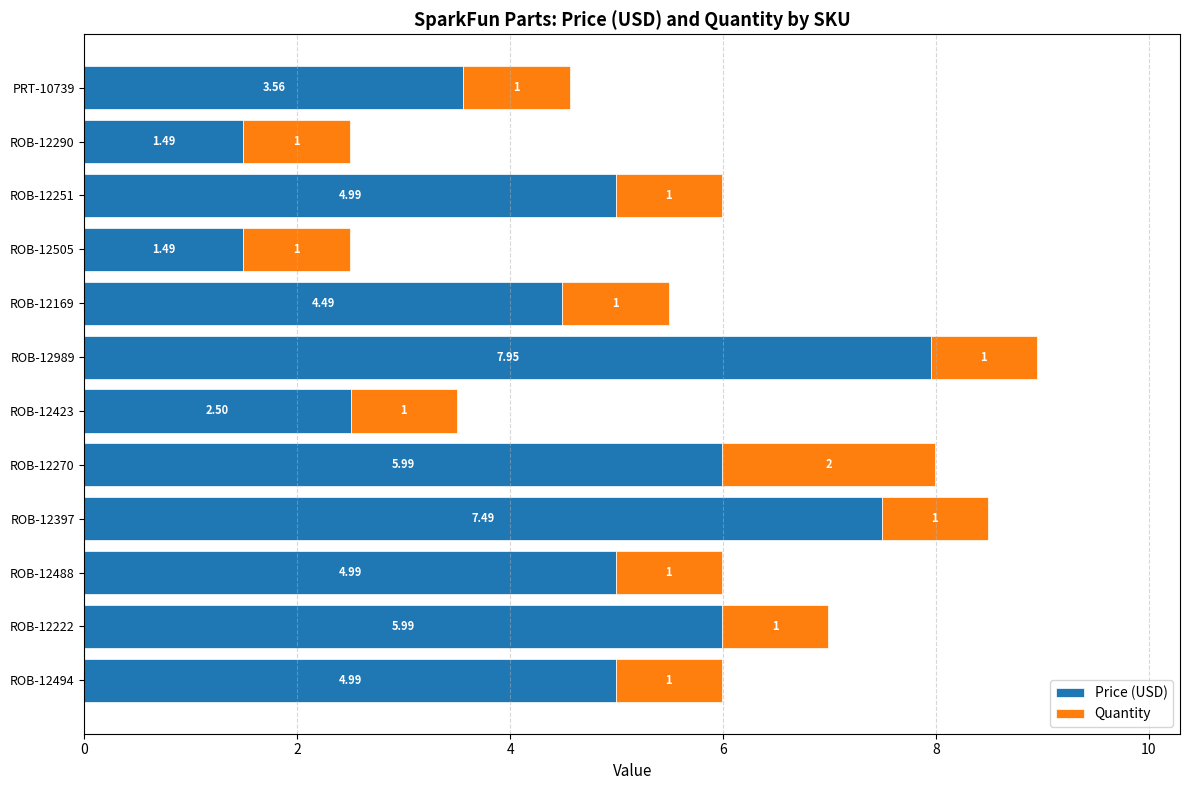

At which category is the sum across all series the highest?

ROB-12989